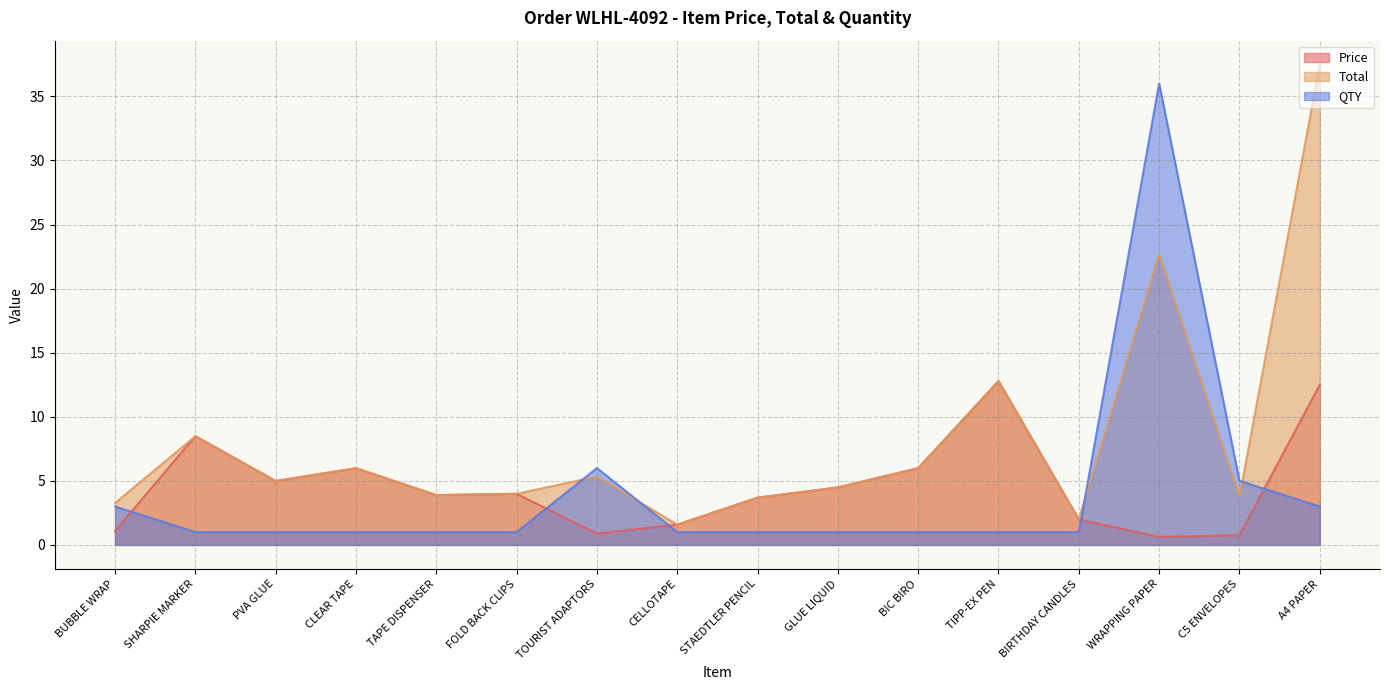

How many lines are shown in the chart?

3